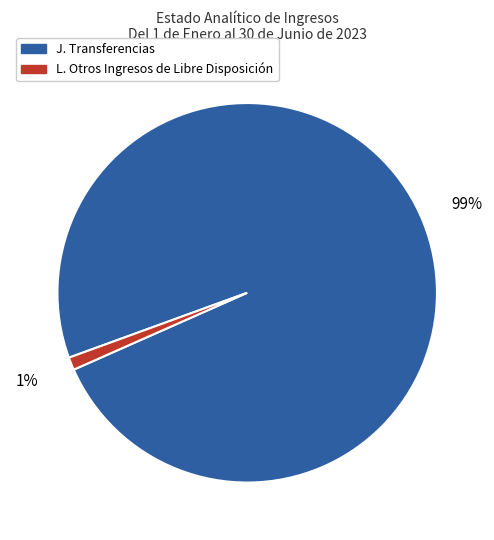

Between J. Transferencias and L. Otros Ingresos de Libre Disposición, which is larger?

J. Transferencias